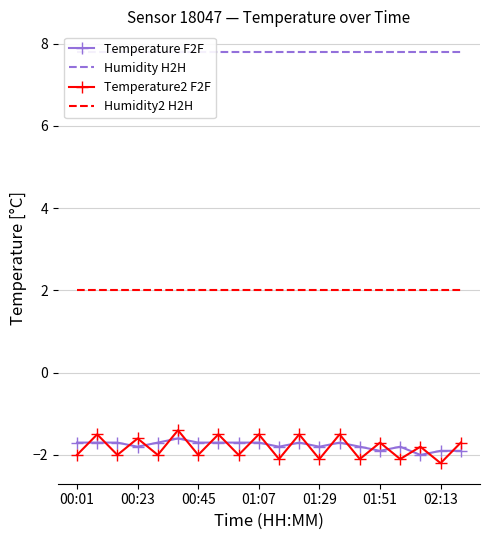

Is the value of Humidity2 H2H at 00:01 greater than the value of Temperature F2F at 00:23?

Yes